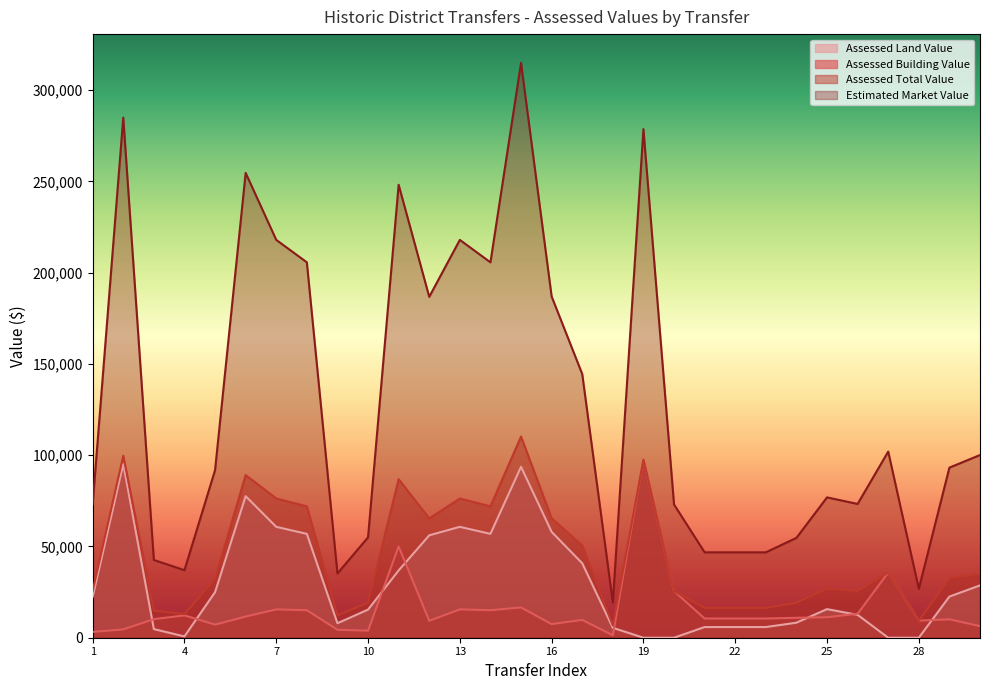

List the series in order of their peak value, lowest first.

Assessed Land Value, Assessed Building Value, Assessed Total Value, Estimated Market Value